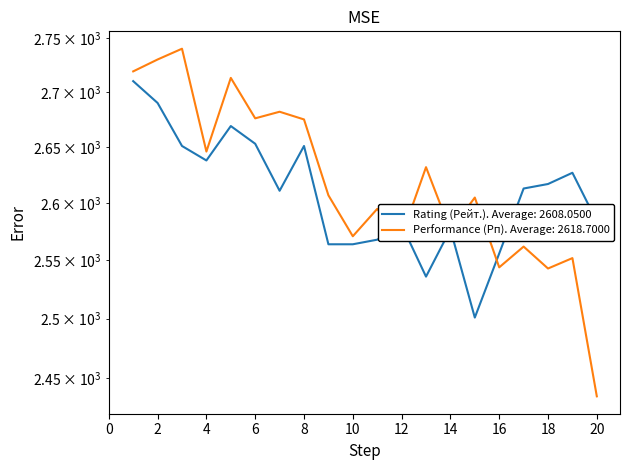

The Performance (Рп) series shows 2675 at 8. True or false?

True